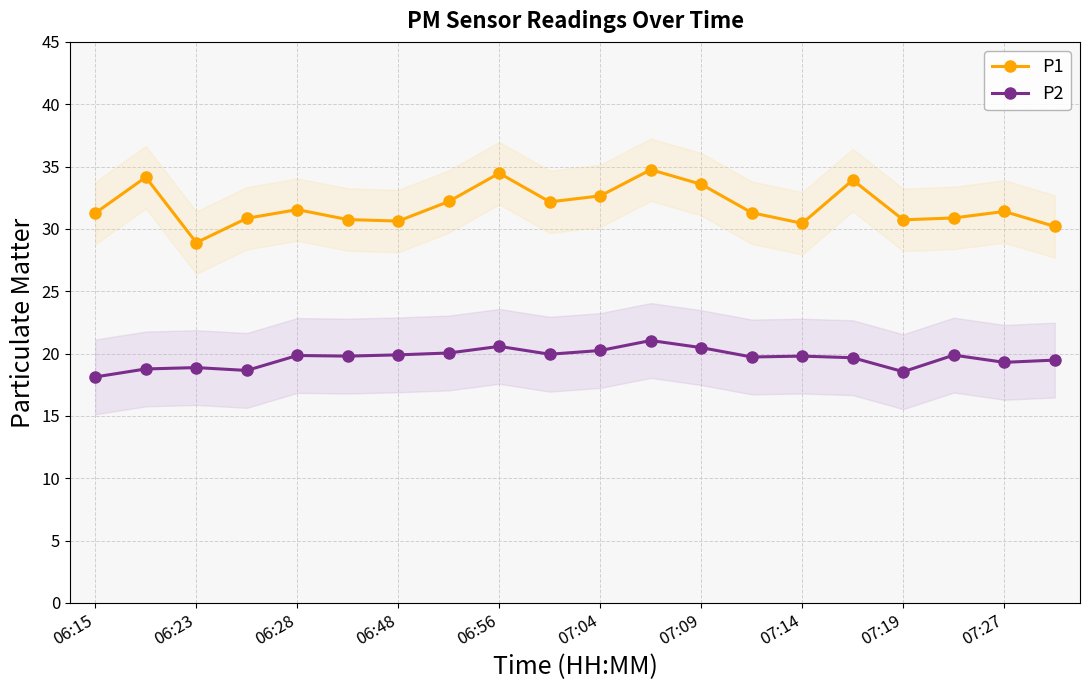

Is it true that P1 equals 32.6 at 07:04?

True